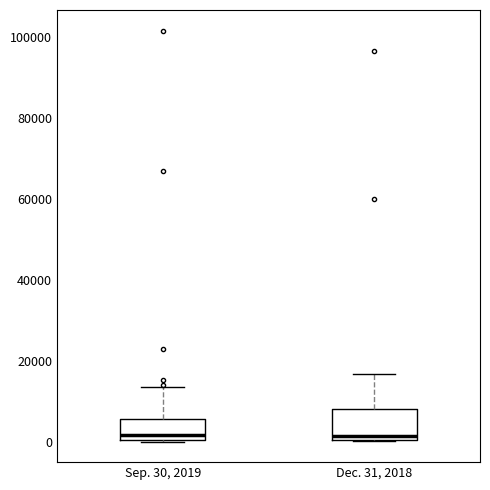

Reading left to right, read every box against the y-axis: the position of its median line, the range the box covers, and the ends of its whiskers. The values are not printed on the chart, so give them approximately, as read against the axis.

Sep. 30, 2019: median 2000, box 0 to 6000, whiskers 0 to 14000
Dec. 31, 2018: median 2000, box 0 to 8000, whiskers 0 to 16000